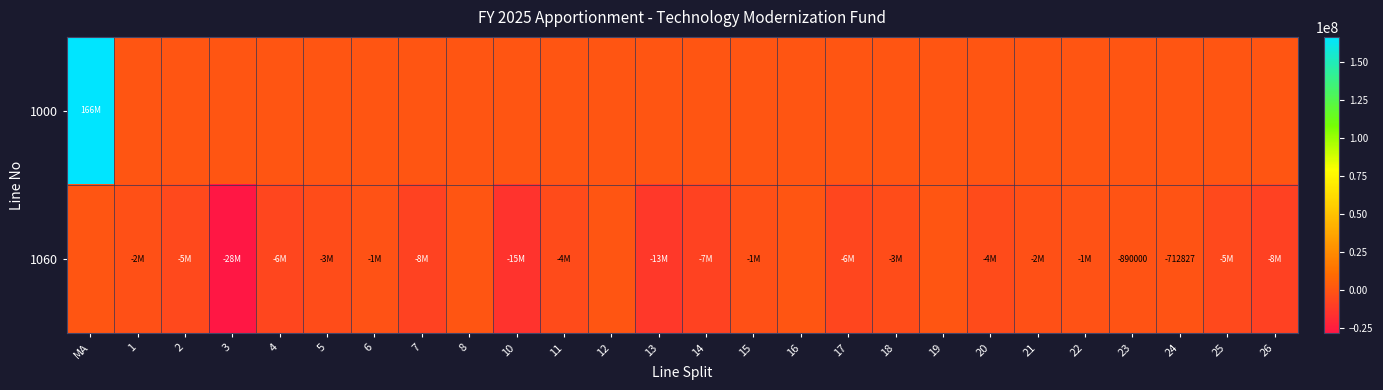

List the labels in order of 1000 value, smallest first.

1, 2, 3, 4, 5, 6, 7, 8, 10, 11, 12, 13, 14, 15, 16, 17, 18, 19, 20, 21, 22, 23, 24, 25, 26, MA